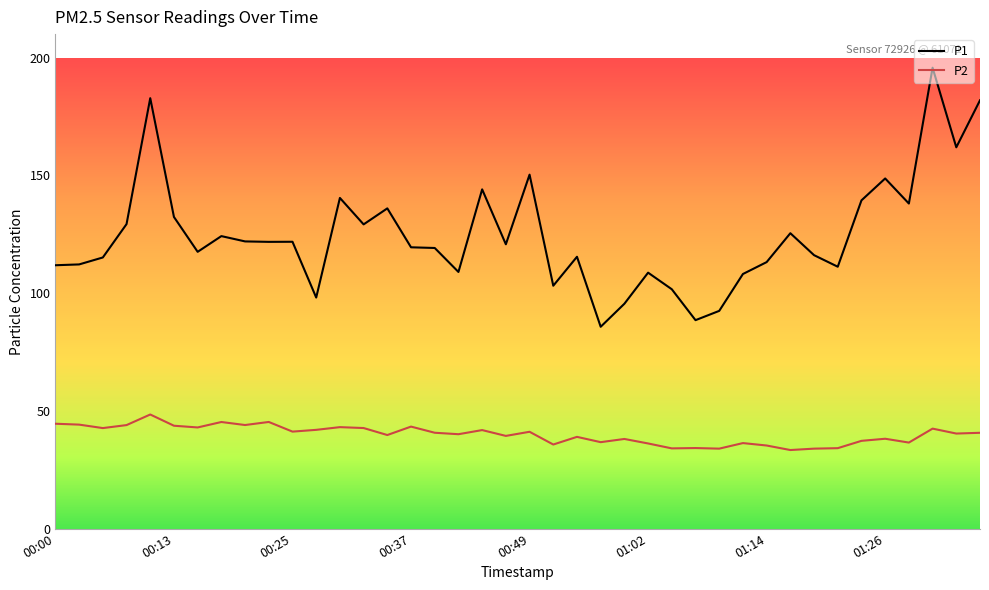

Which series has the widest spread of values?

P1